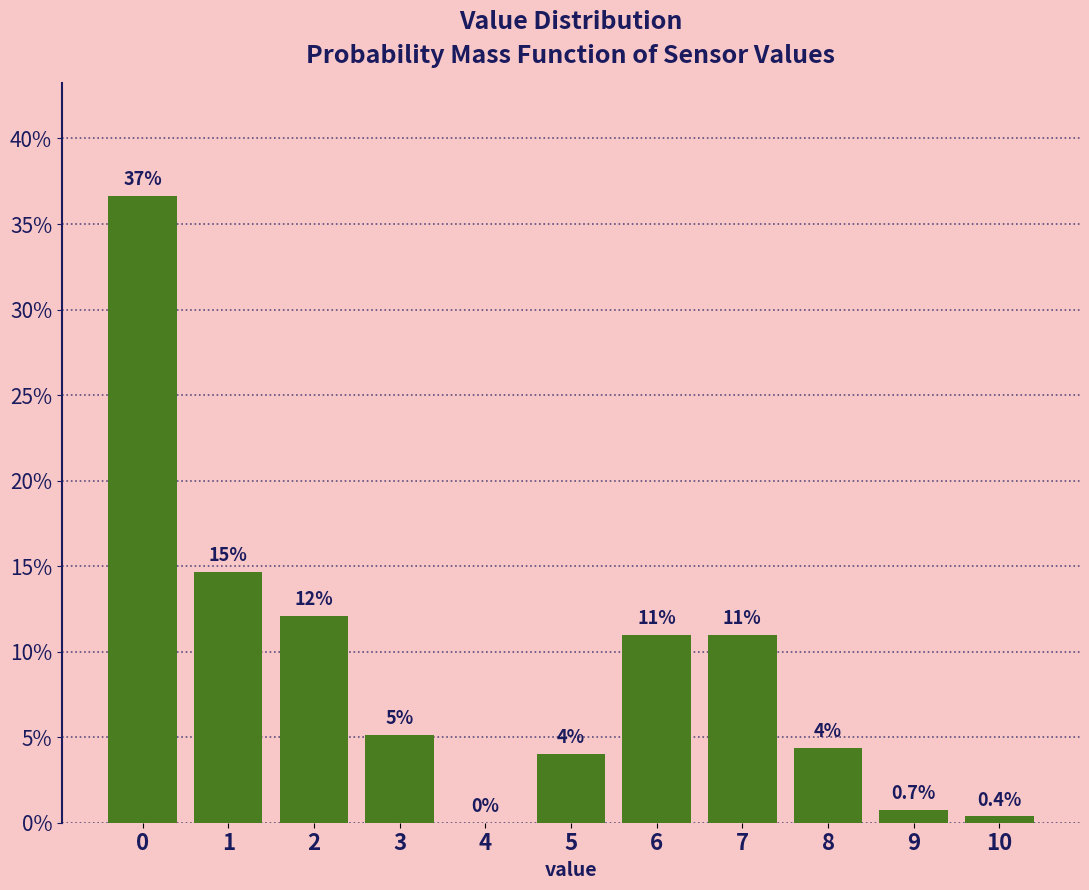

True or false: the data shows 4.4 at 8.

True